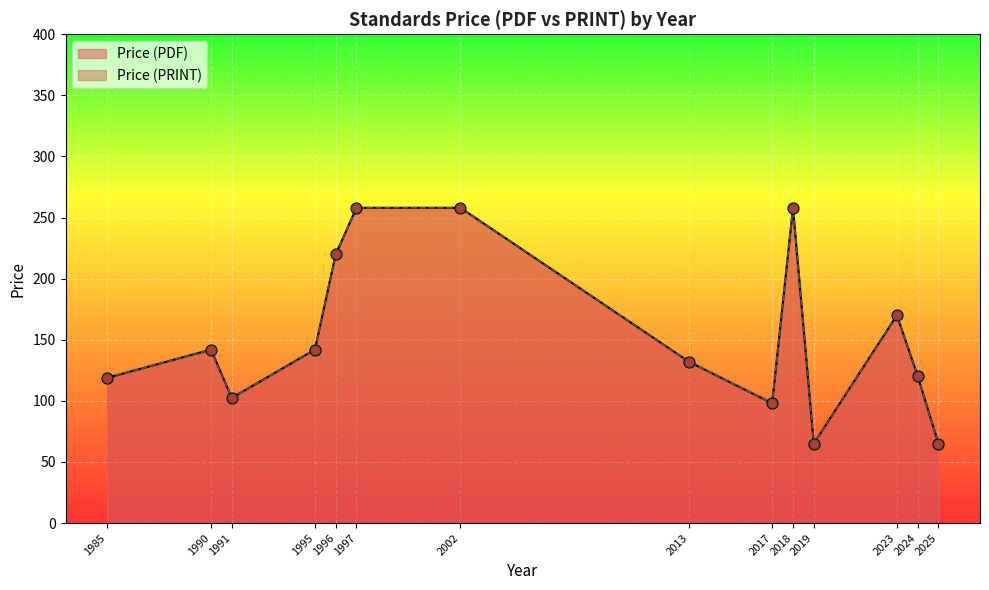

Which series contains the lowest Y value?

Price (PDF)